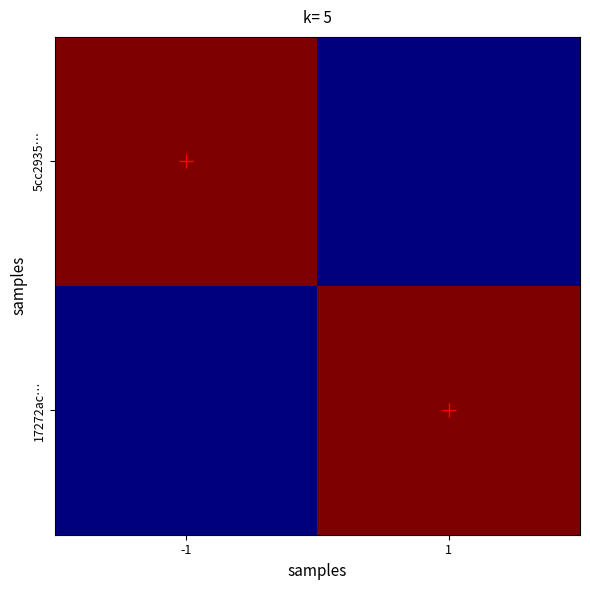

At which category is the sum across all series the highest?

-1